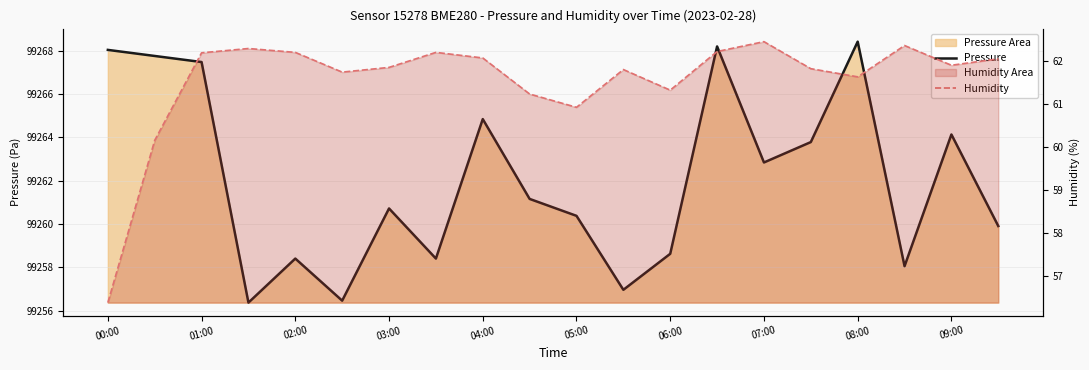

What are all the series names shown in the legend?

Pressure, Humidity